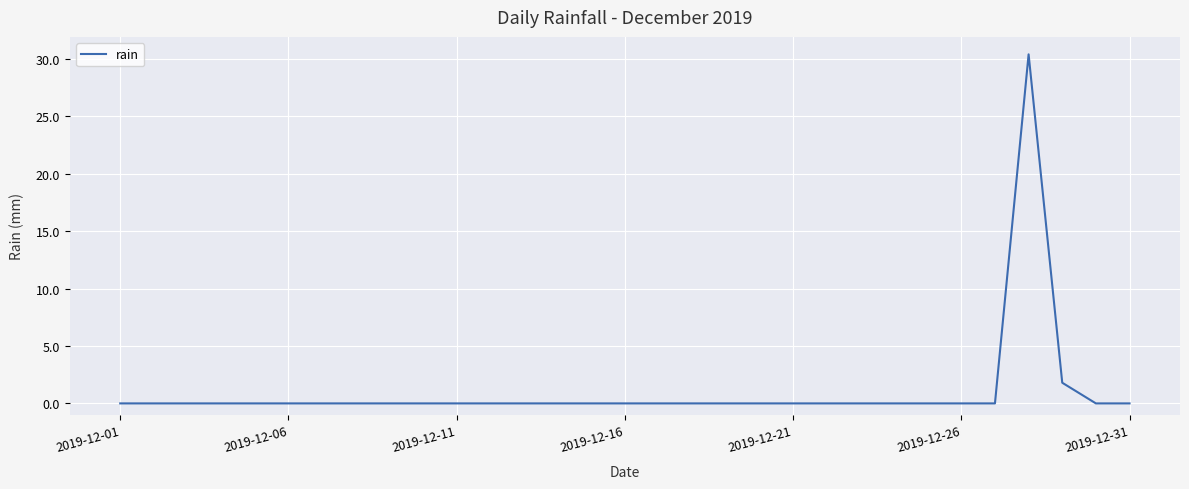

Reading right to left, extract all data points from this chart.

0.0	0.0	1.8	30.4	0.0	0.0	0.0	0.0	0.0	0.0	0.0	0.0	0.0	0.0	0.0	0.0	0.0	0.0	0.0	0.0	0.0	0.0	0.0	0.0	0.0	0.0	0.0	0.0	0.0	0.0	0.0